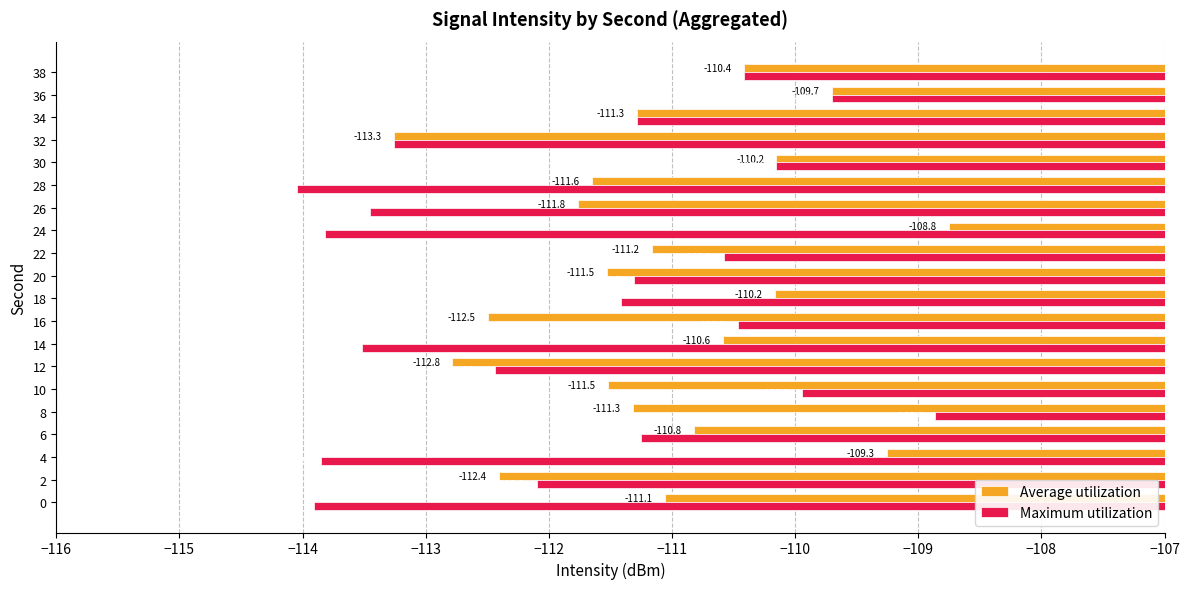

What is the approximate value of Average utilization at 14?

-110.6